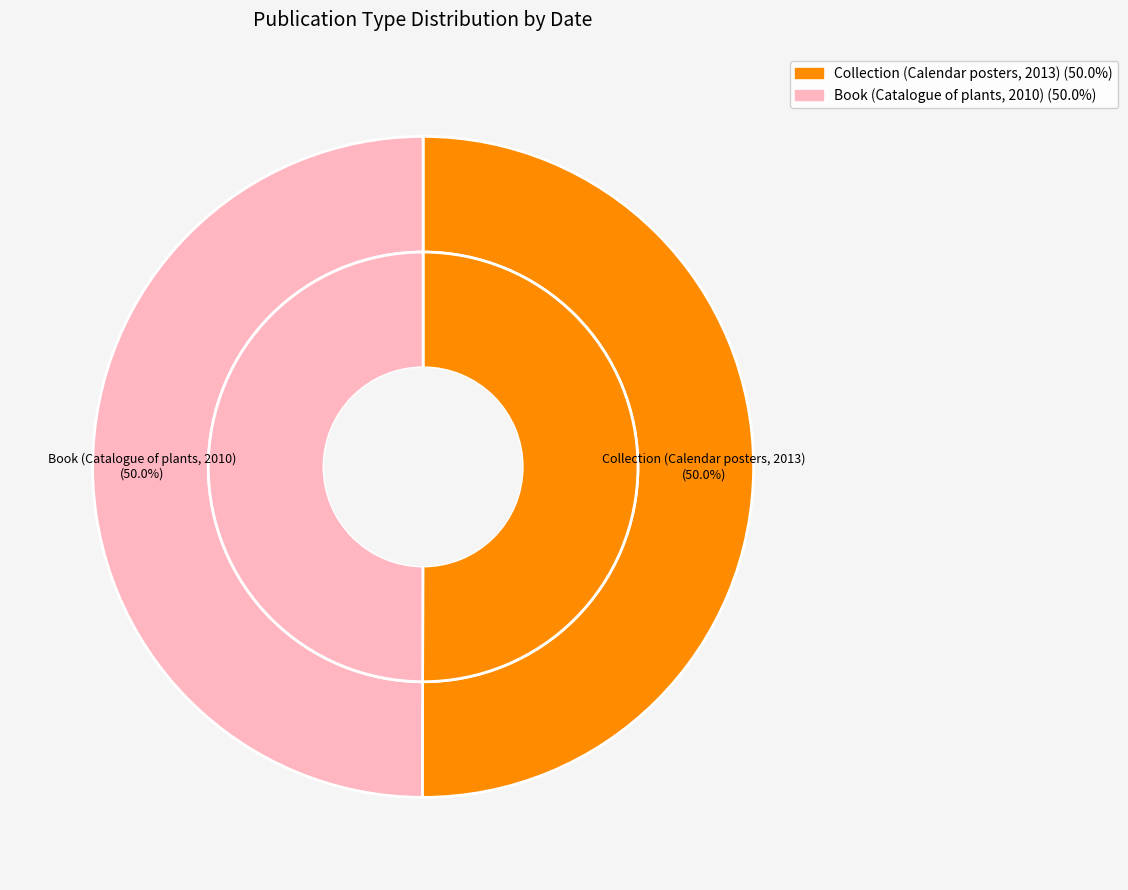

Which slice is the largest?

Collection (Calendar posters, 2013)